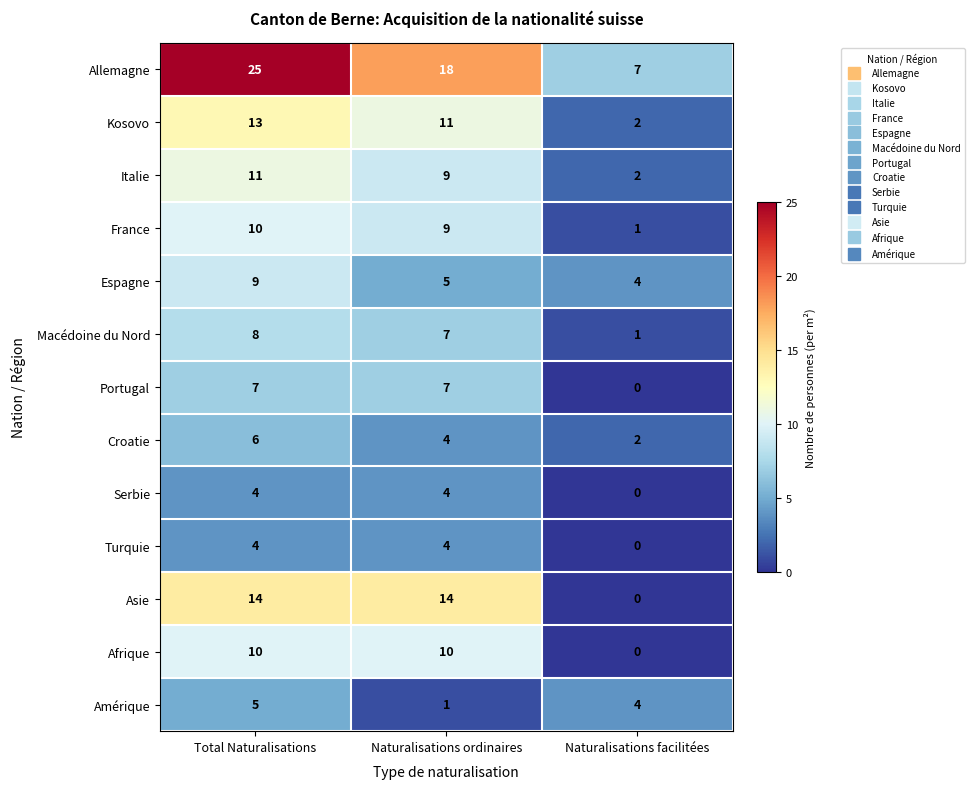

Which series has the largest range (max minus min)?

Allemagne